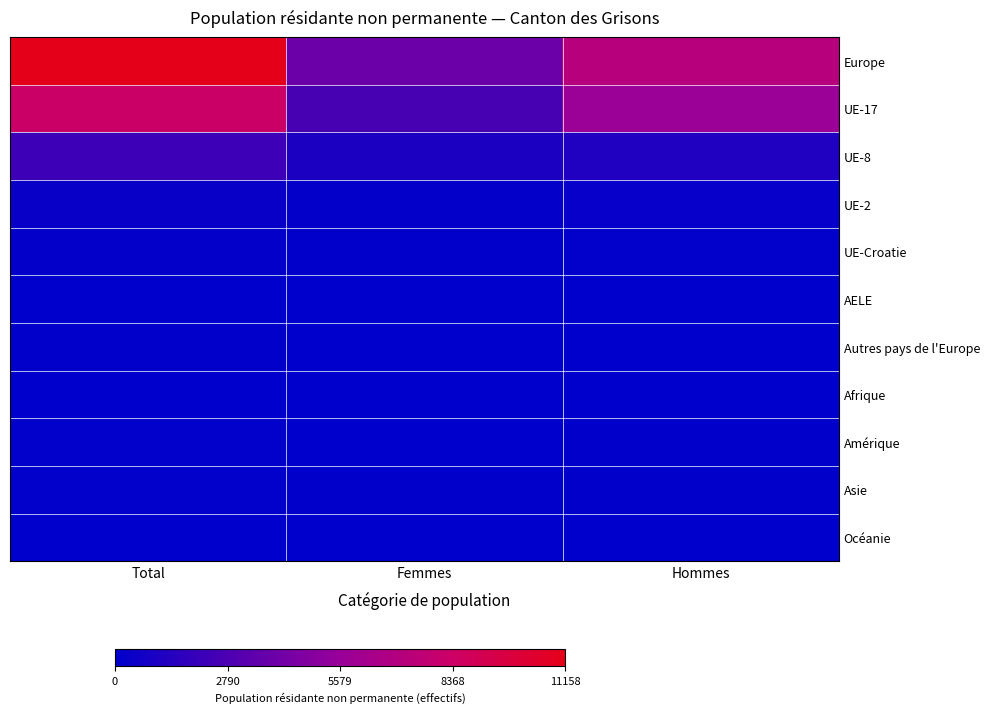

Reading left to right, transcribe all the data shown in this chart.

Europe: Total=11158	Femmes=3942	Hommes=7216
UE-17: Total=8293	Femmes=2621	Hommes=5672
UE-8: Total=2241	Femmes=1057	Hommes=1184
UE-2: Total=389	Femmes=168	Hommes=221
UE-Croatie: Total=161	Femmes=67	Hommes=94
AELE: Total=14	Femmes=5	Hommes=9
Autres pays de l'Europe: Total=60	Femmes=24	Hommes=36
Afrique: Total=10	Femmes=4	Hommes=6
Amérique: Total=100	Femmes=42	Hommes=58
Asie: Total=125	Femmes=55	Hommes=70
Océanie: Total=14	Femmes=4	Hommes=10